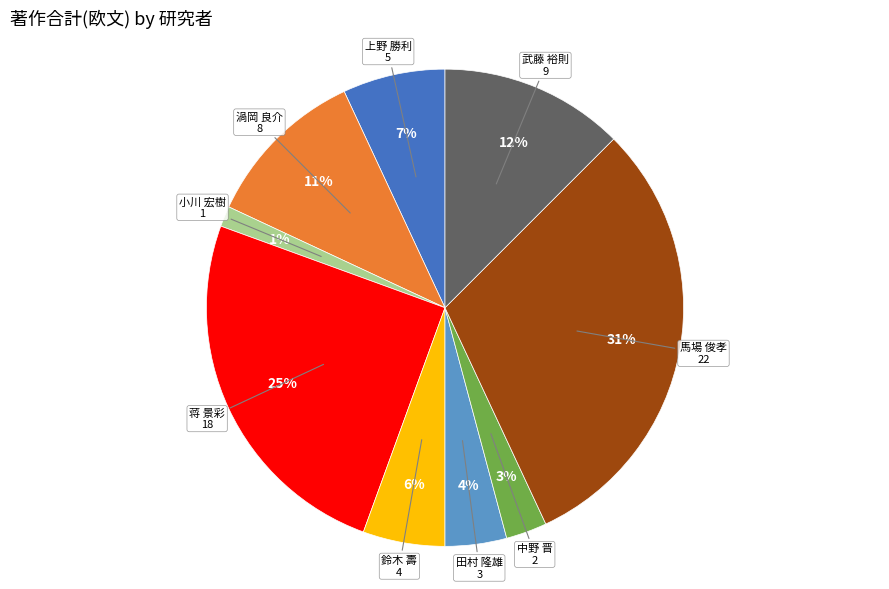

Is it true that 武藤 裕則 is 4% of the pie?

False